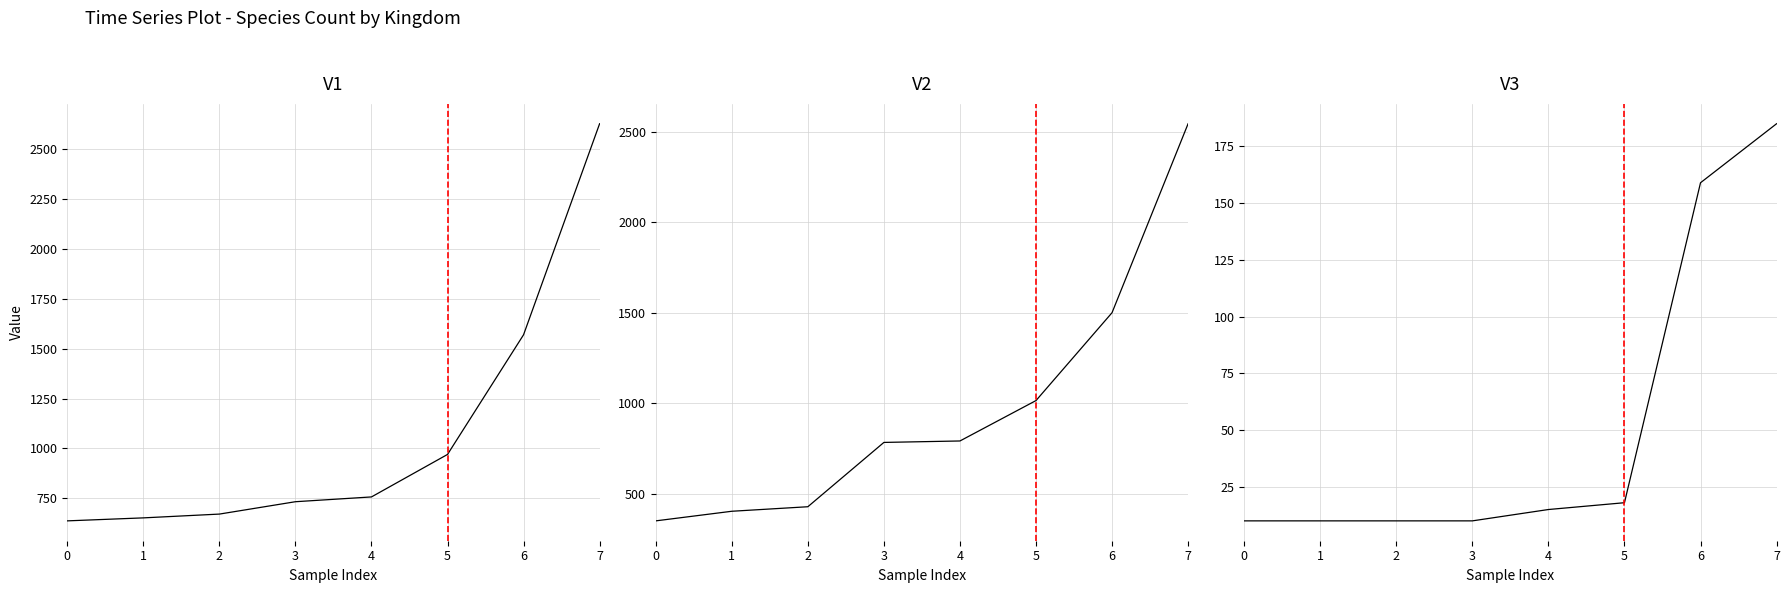

Which category has the highest value across all series?

7